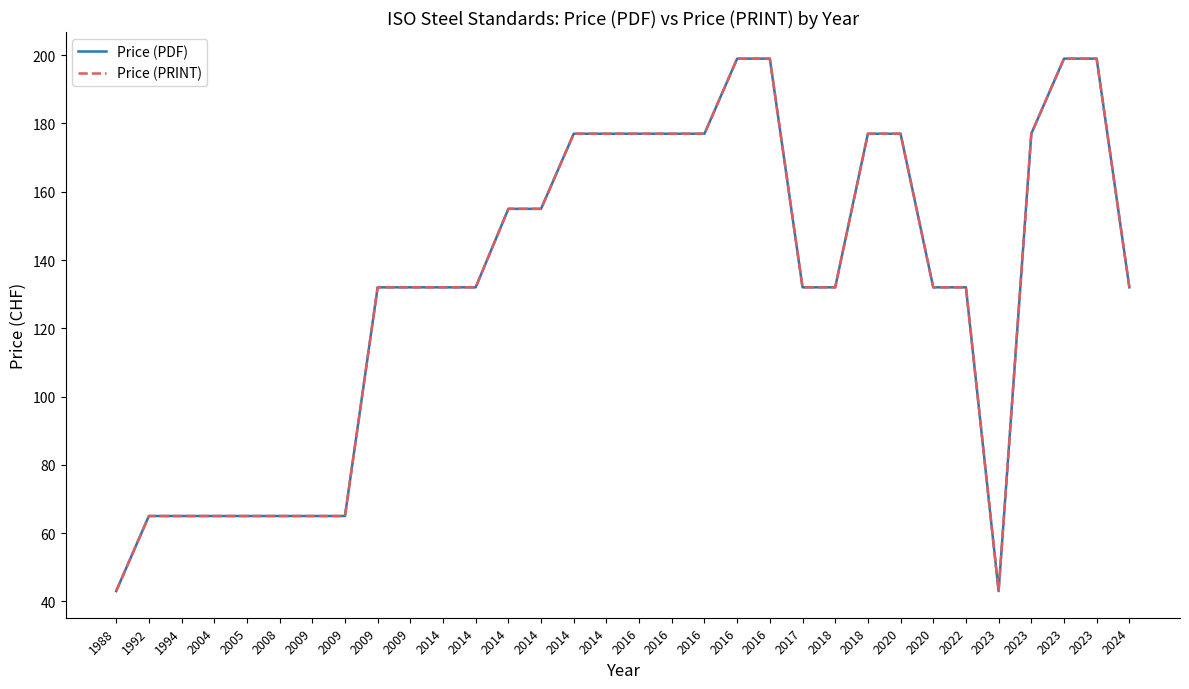

Does the chart display data point markers on the line(s)?

No